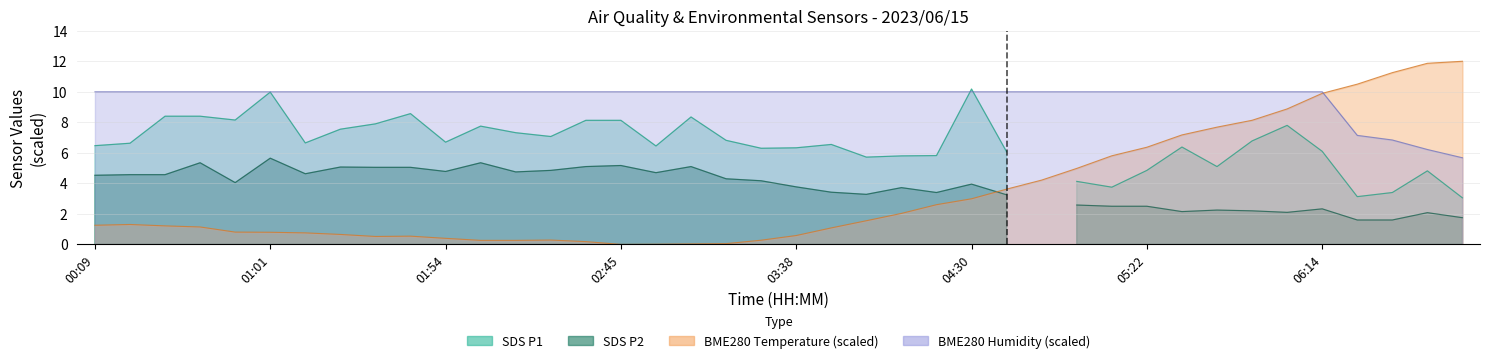

Which series changed the most between 3 and 8?

BME280_temperature